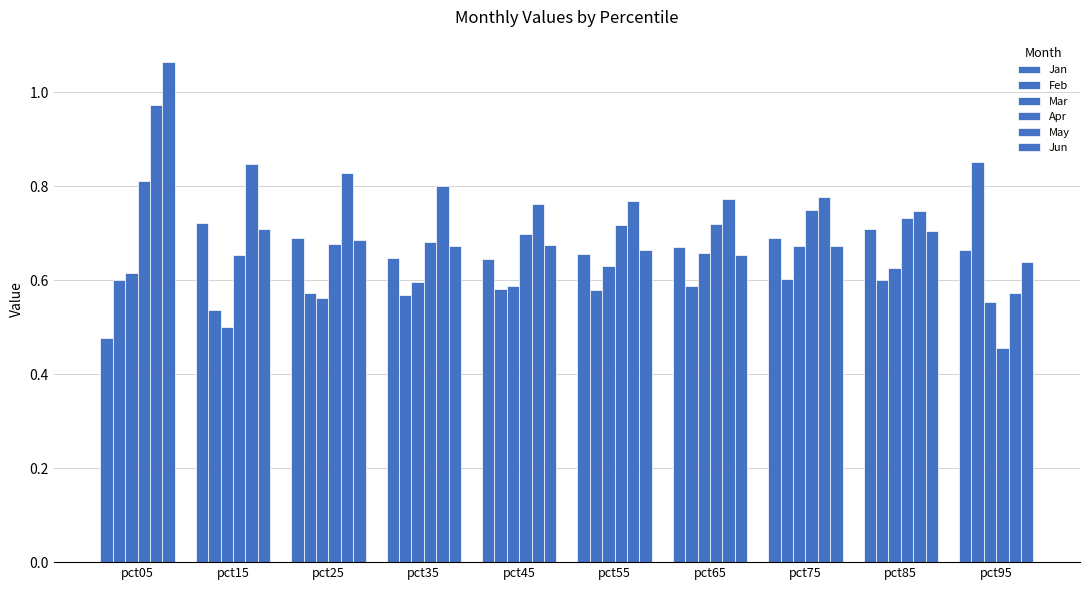

How many bars are there in each group?

6